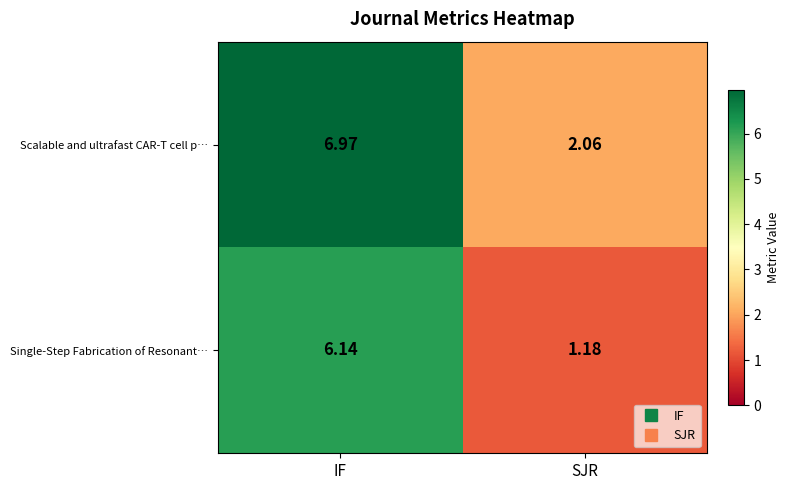

Where does the Single-Step Fabrication of Resonant… series first go above 6?

IF